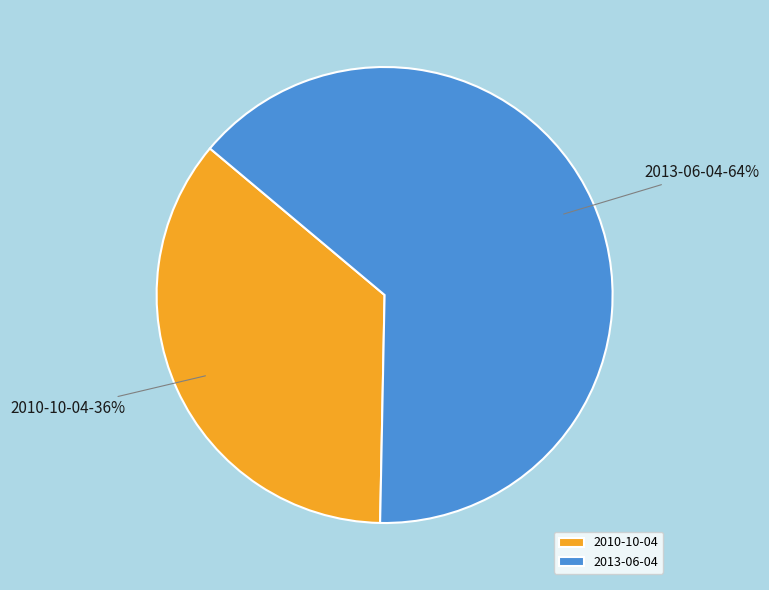

Combined, do 2010-10-04 and 2013-06-04 account for over 50%?

Yes